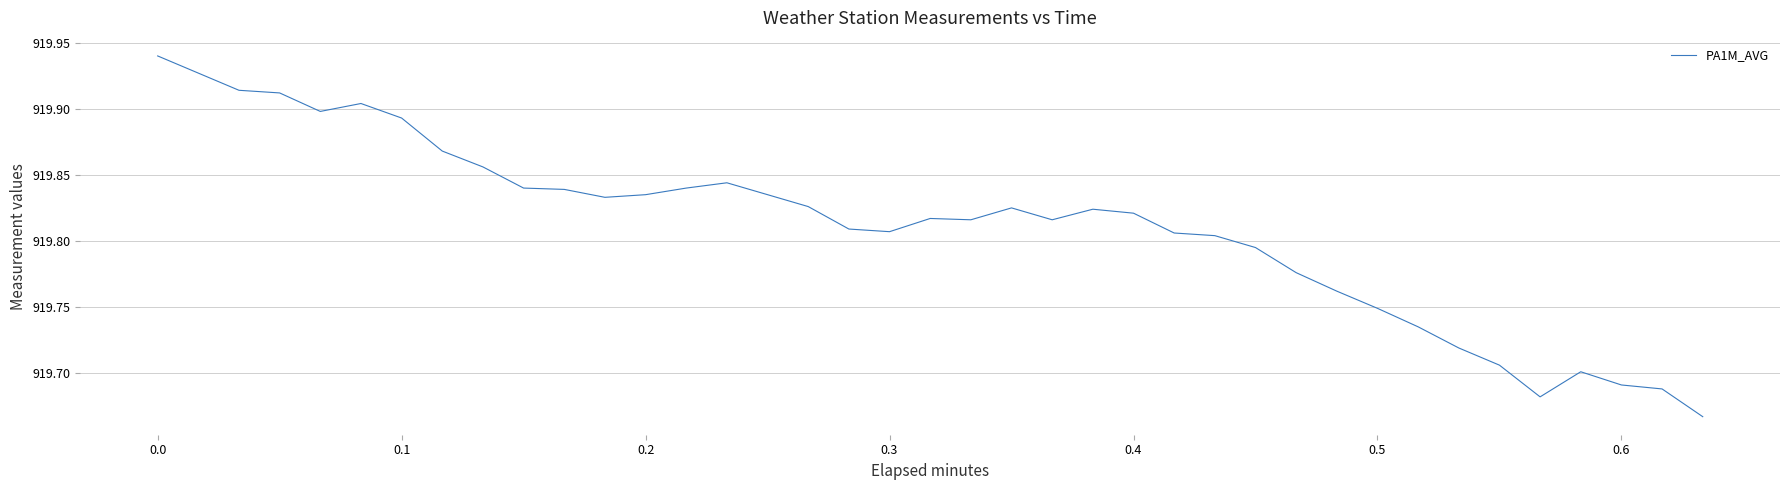

True or false: there are more than 2 points higher than both neighbors.

True